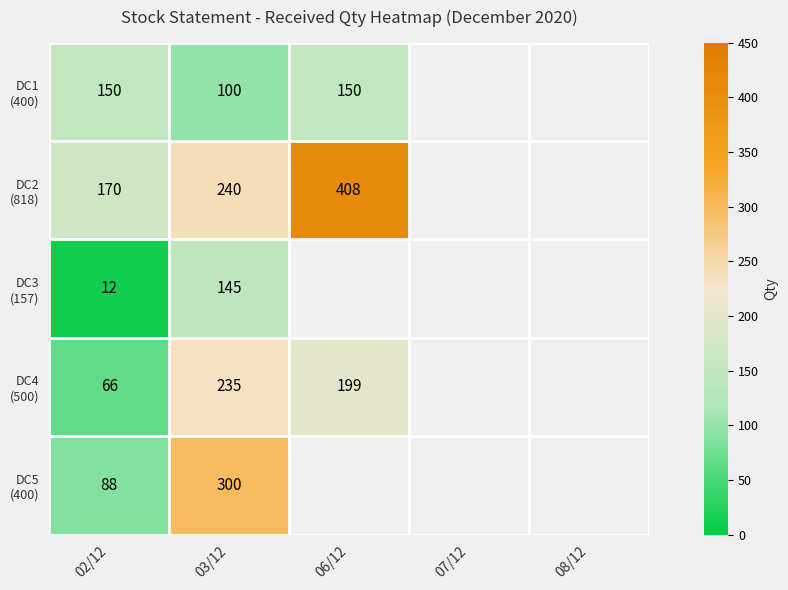

What is the total value across all series at 02/12?

486